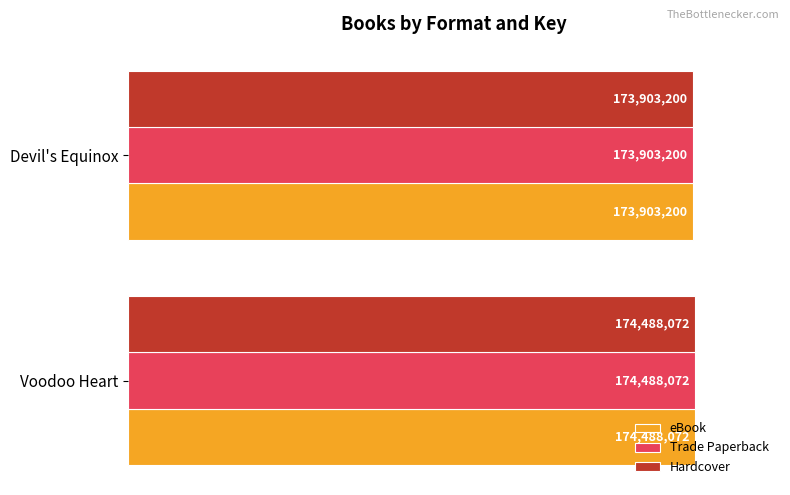

What are all the series names shown in the legend?

eBook, Trade Paperback, Hardcover